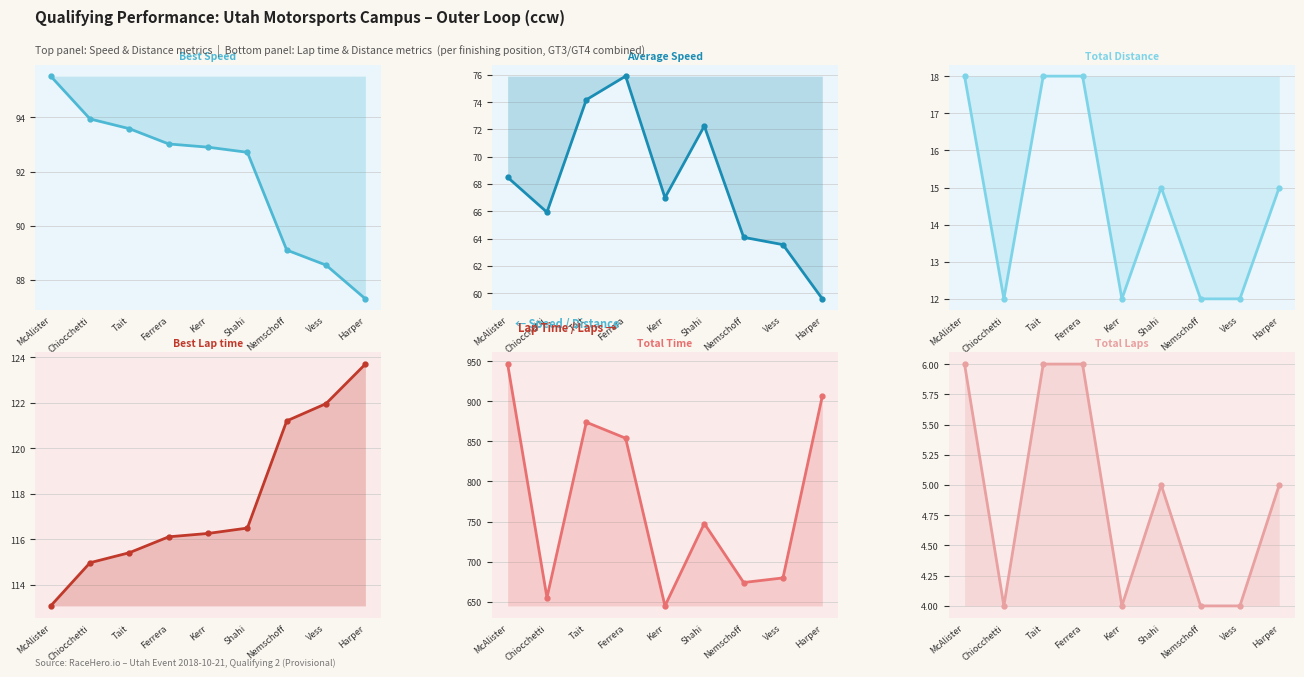

What is the difference between the maximum and minimum values in the Average Speed series?

16.3